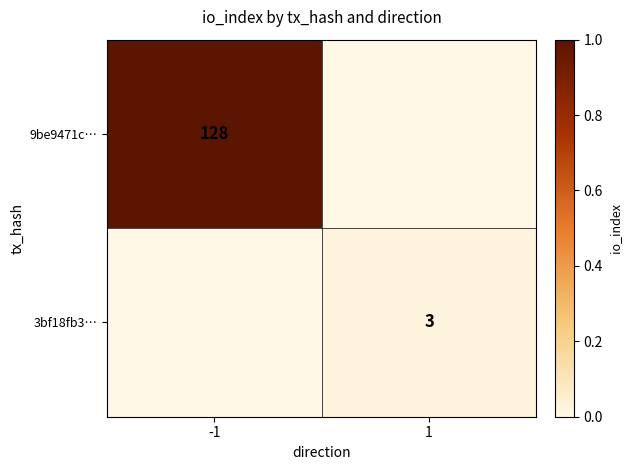

True or false: 3bf18fb3… has a value of 1 at 1.

False